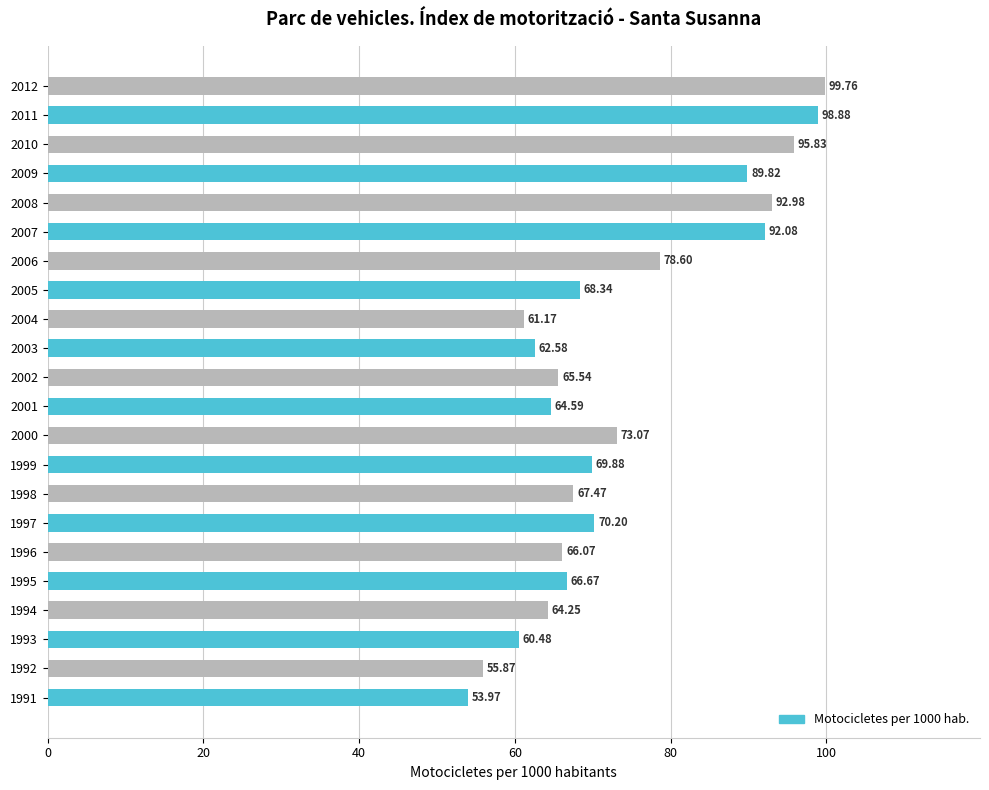

What is the change in value from 1991 to 2008?

+39.0